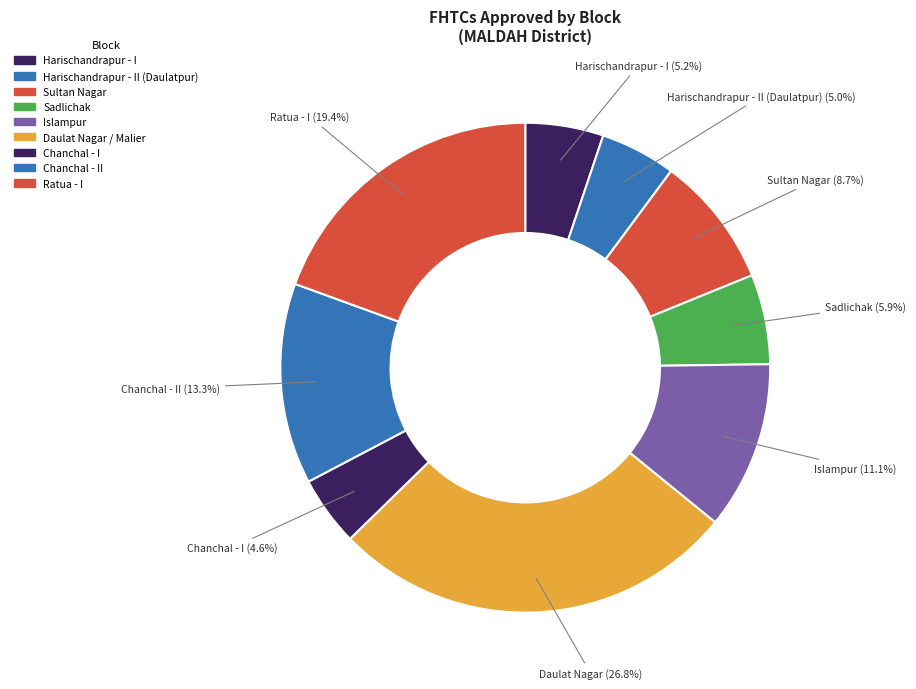

Count the number of slices in the pie.

9